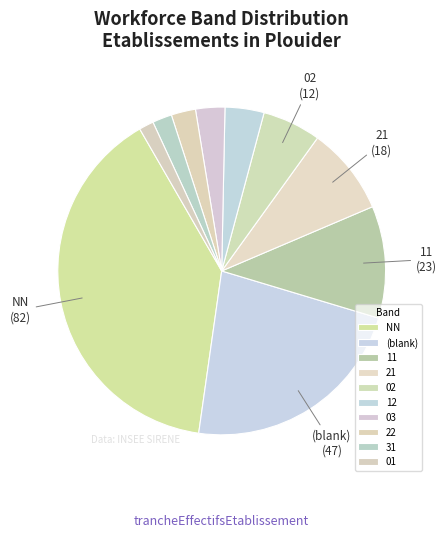

How many slices are in this pie chart?

10